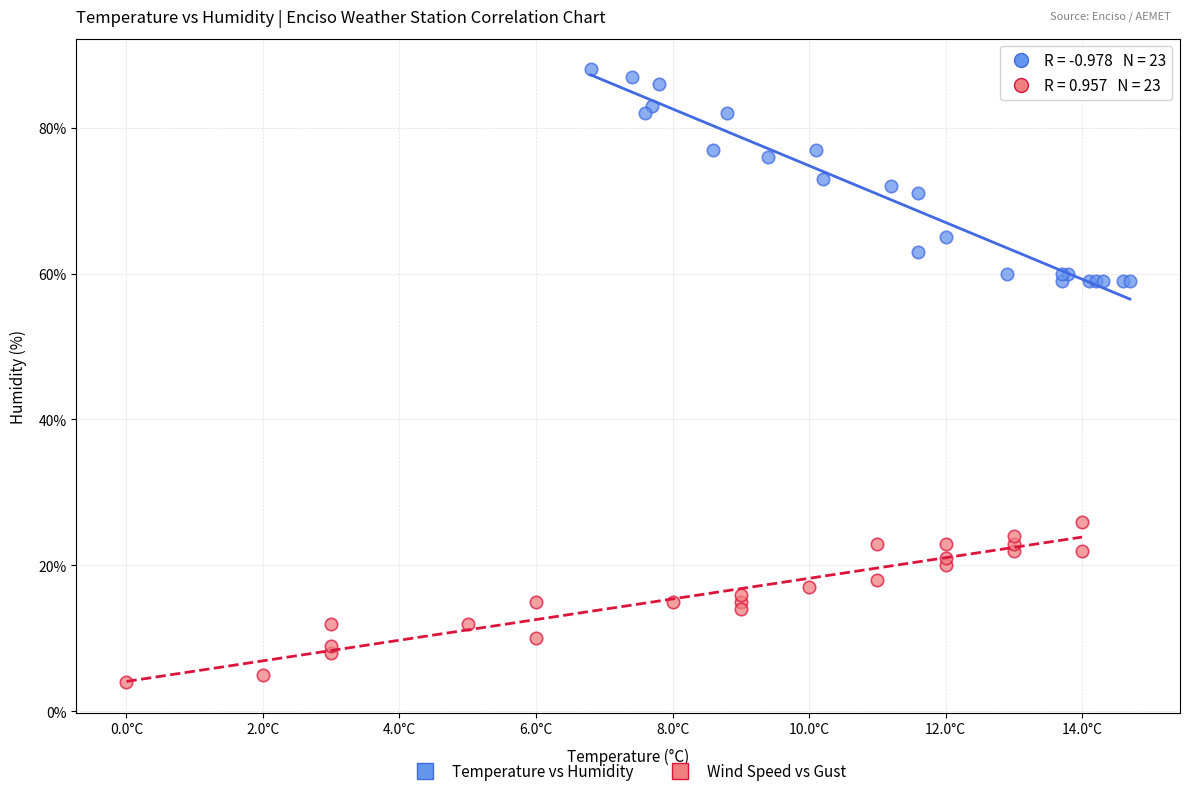

Which series has the widest spread of Y values?

Temperature vs Humidity